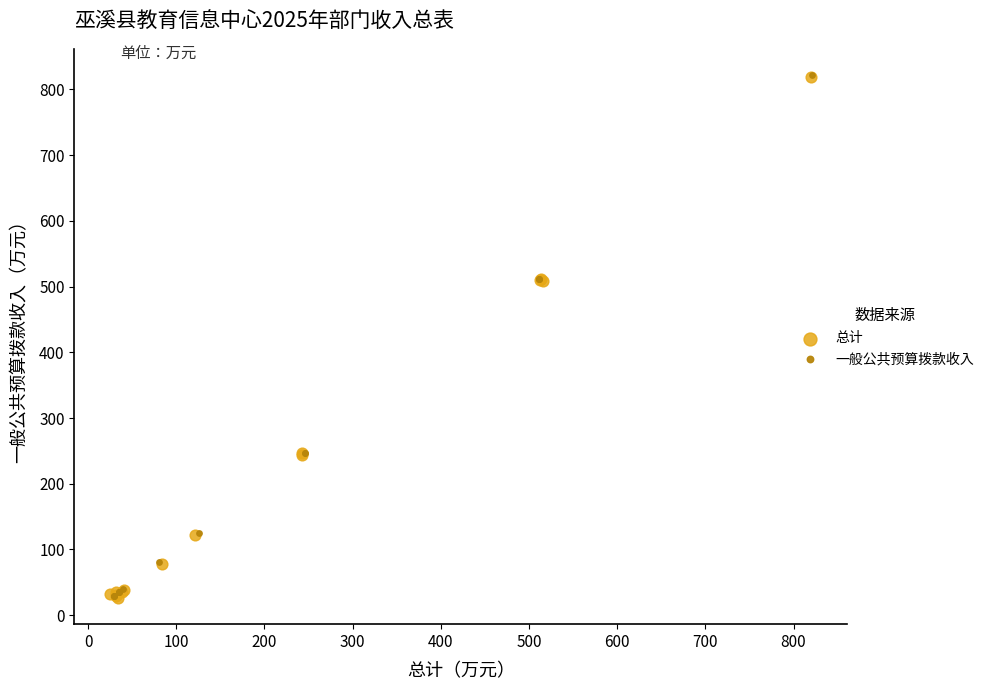

What are all the series names shown in the legend?

总计, 一般公共预算拨款收入